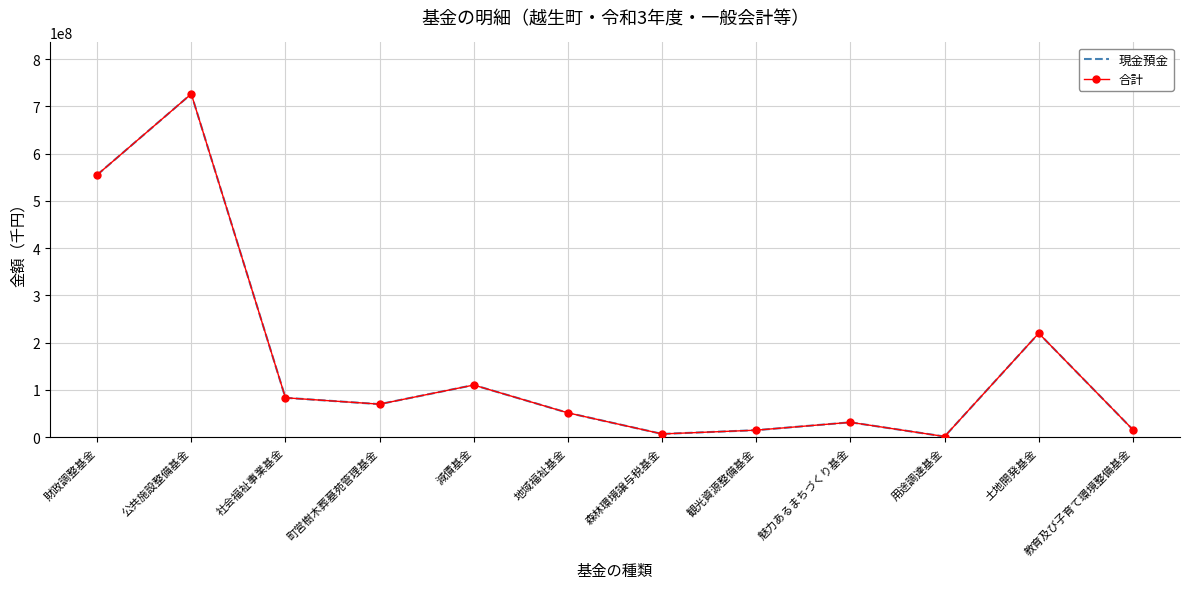

How many data points in 現金預金 are above 70000000?

5